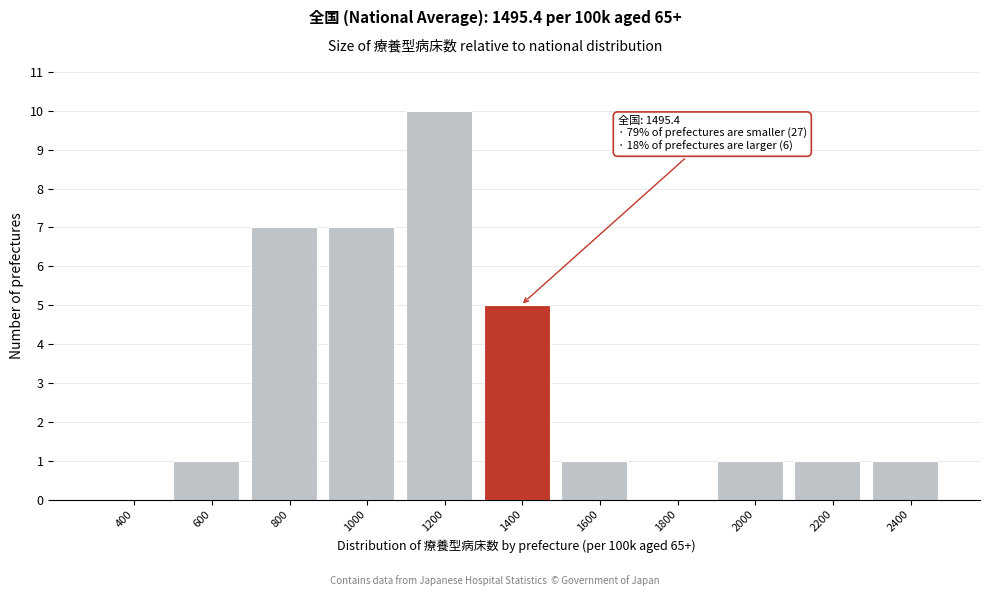

Reading left to right, extract all data points from this chart.

400=0	600=1	800=7	1000=7	1200=10	1400=5	1600=1	1800=0	2000=1	2200=1	2400=1